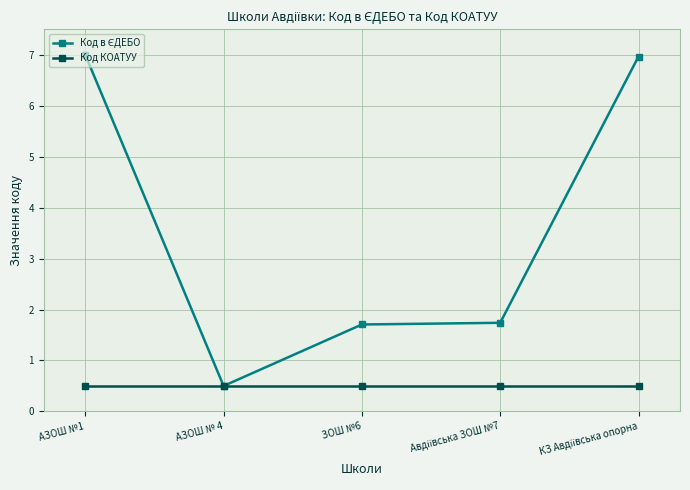

What is the difference between the highest and lowest values at ЗОШ №6?

1.2